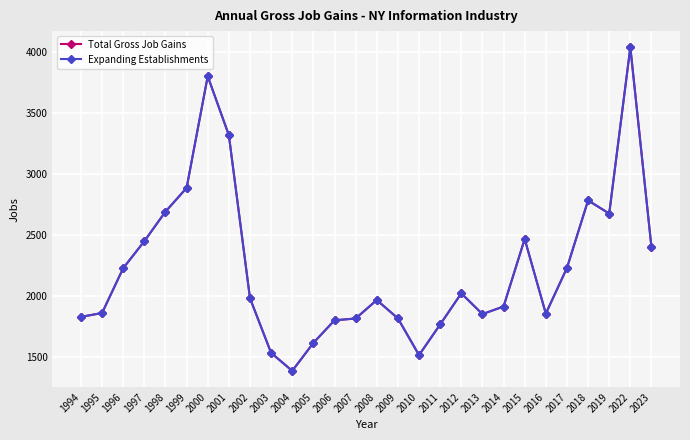

Reading left to right, what are all the values shown in this chart?

Total Gross Job Gains: 1832	1864	2231	2452	2694	2888	3803	3320	1985	1537	1390	1619	1804	1819	1970	1820	1519	1770	2025	1855	1917	2470	1859	2233	2786	2678	4040	2401
Expanding Establishments: 1832	1864	2231	2452	2694	2888	3803	3320	1985	1537	1390	1619	1804	1819	1970	1820	1519	1770	2025	1855	1917	2470	1859	2233	2786	2678	4040	2401